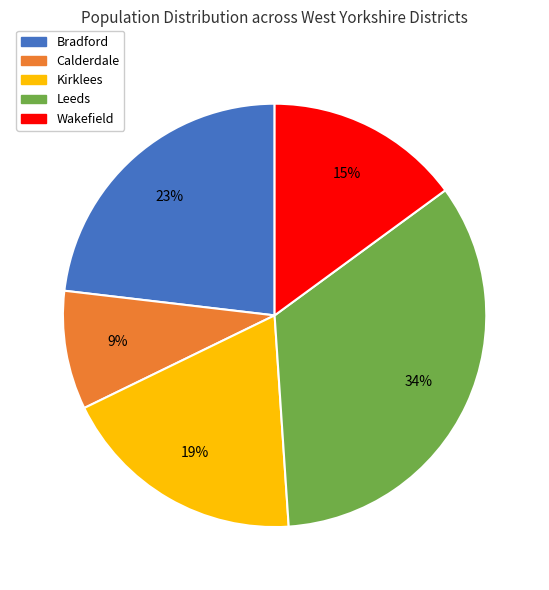

Rank the categories by value from highest to lowest.

Leeds, Bradford, Kirklees, Wakefield, Calderdale